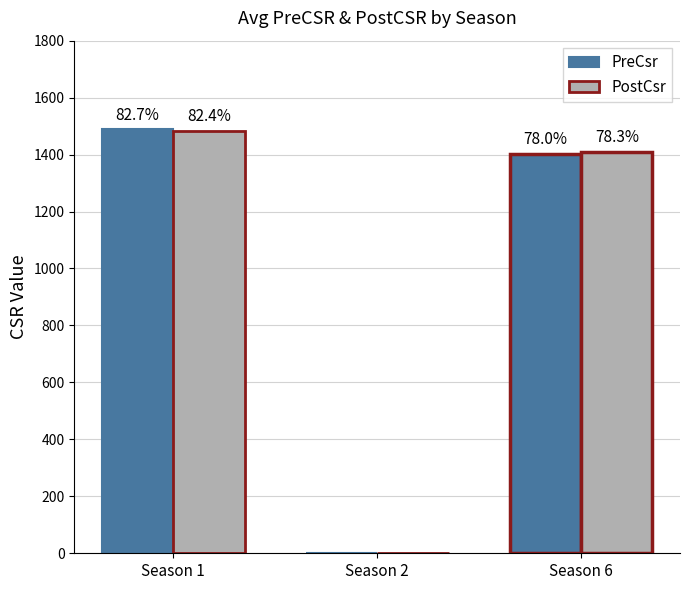

What is the sum of all PreCsr values?

2892.0